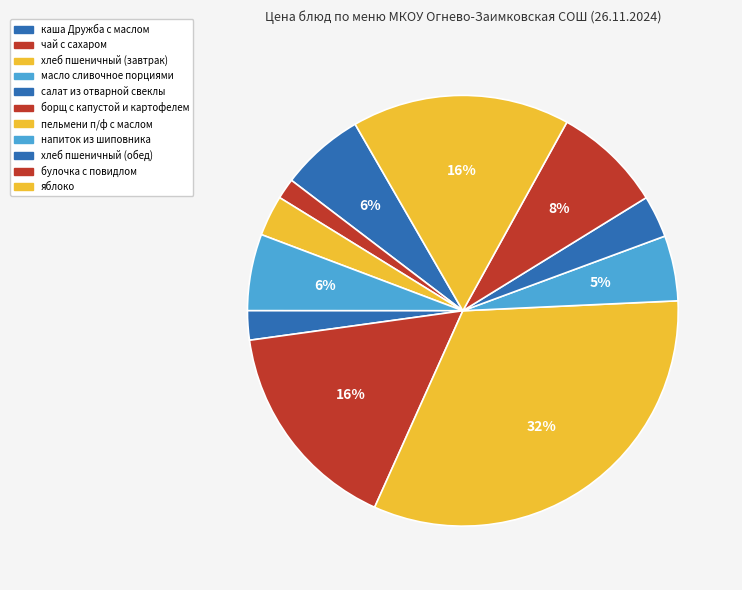

What percentage is the хлеб пшеничный (обед) slice, to the nearest percent?

3%